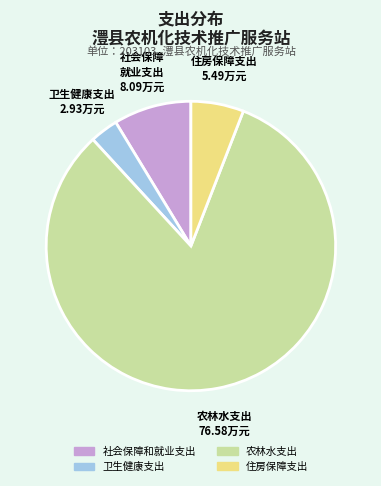

The 农林水支出 slice represents 77% of the pie. True or false?

False